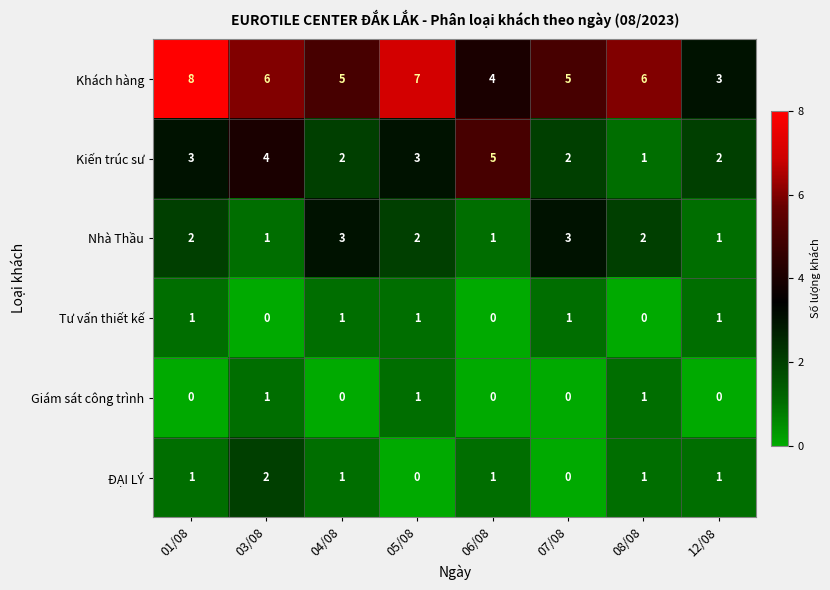

Which series has the largest total across all categories?

Khách hàng